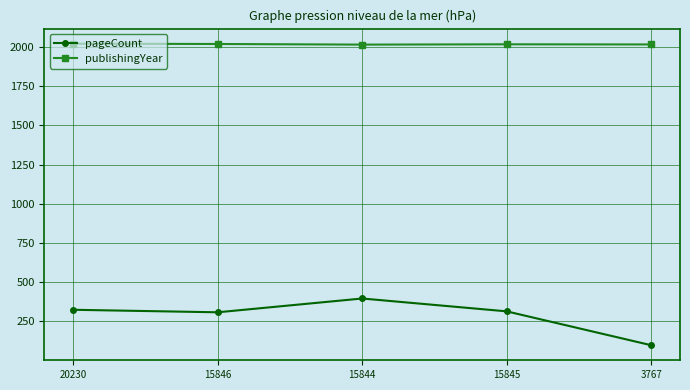

True or false: pageCount has more than 2 interior local peaks.

False